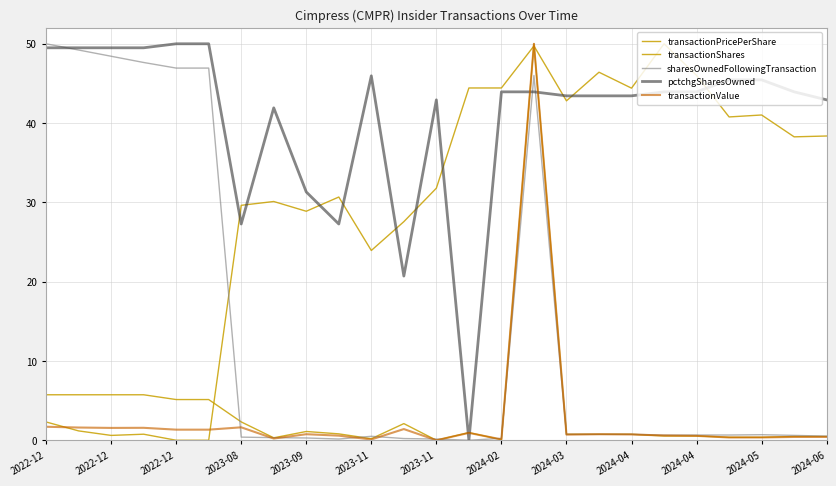

How many positive values does the pctchgSharesOwned series have?

24